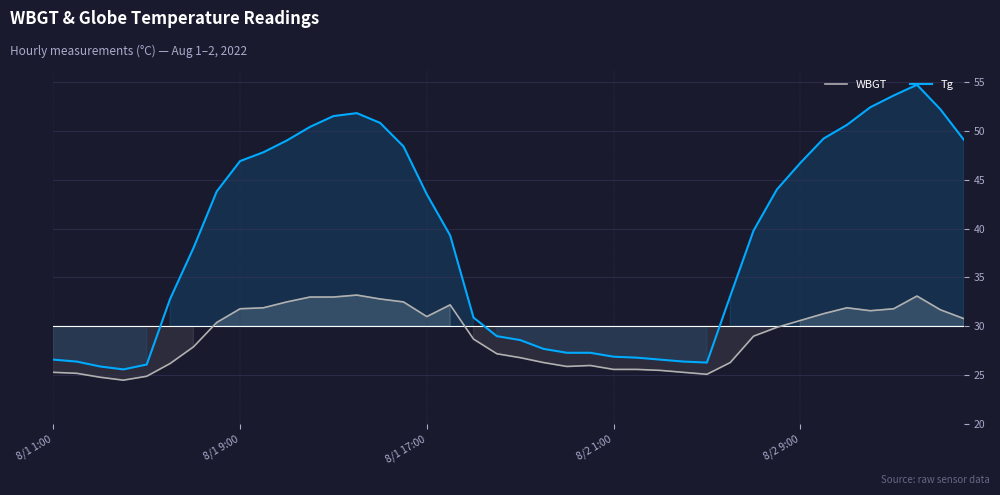

What is the difference between the maximum and minimum values in the Tg series?

29.1